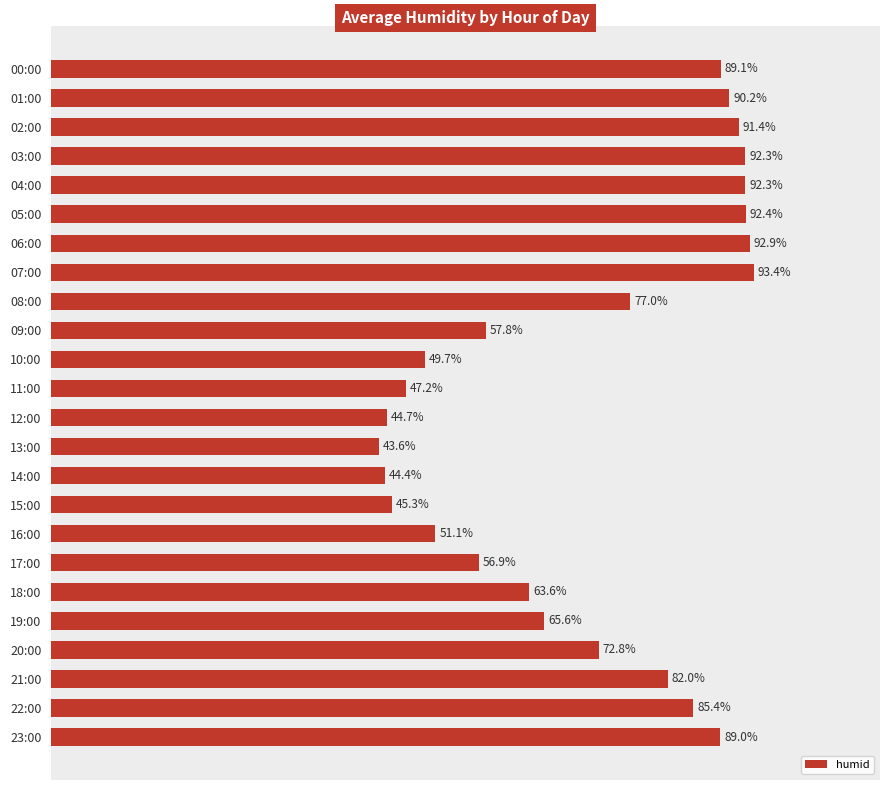

Which label corresponds to the largest value in the chart?

07:00